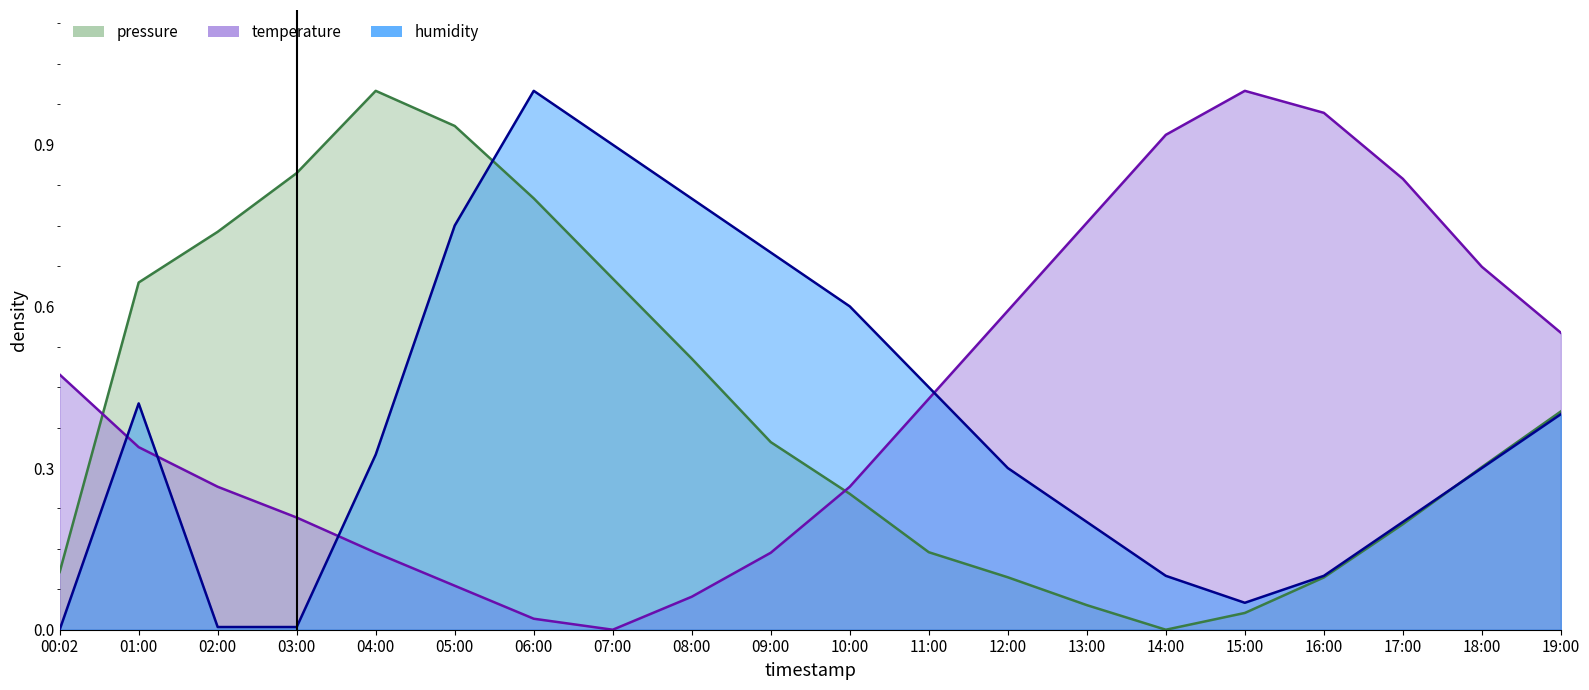

At which label does pressure reach its peak?

04:00